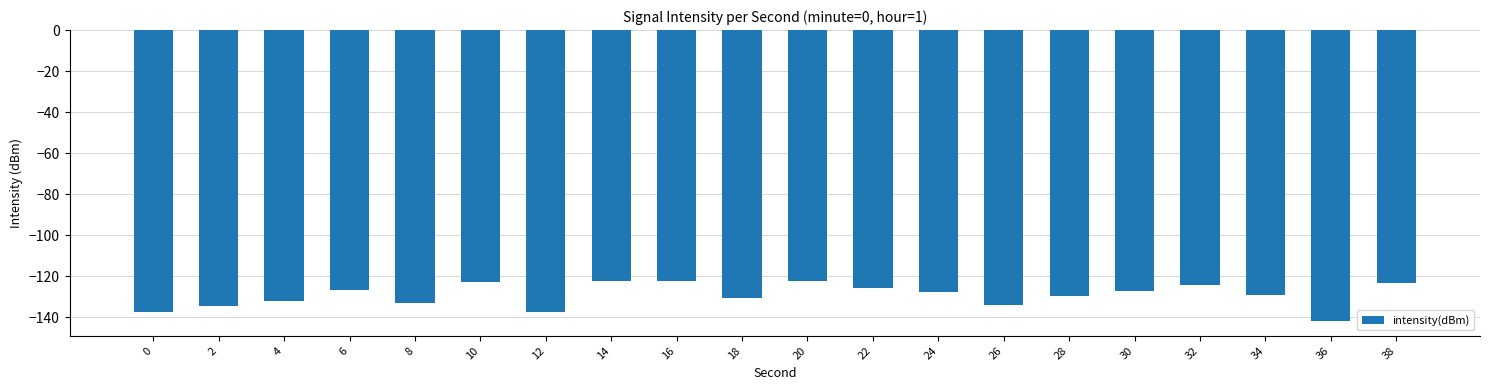

What is the minimum value shown in the chart?

-141.8